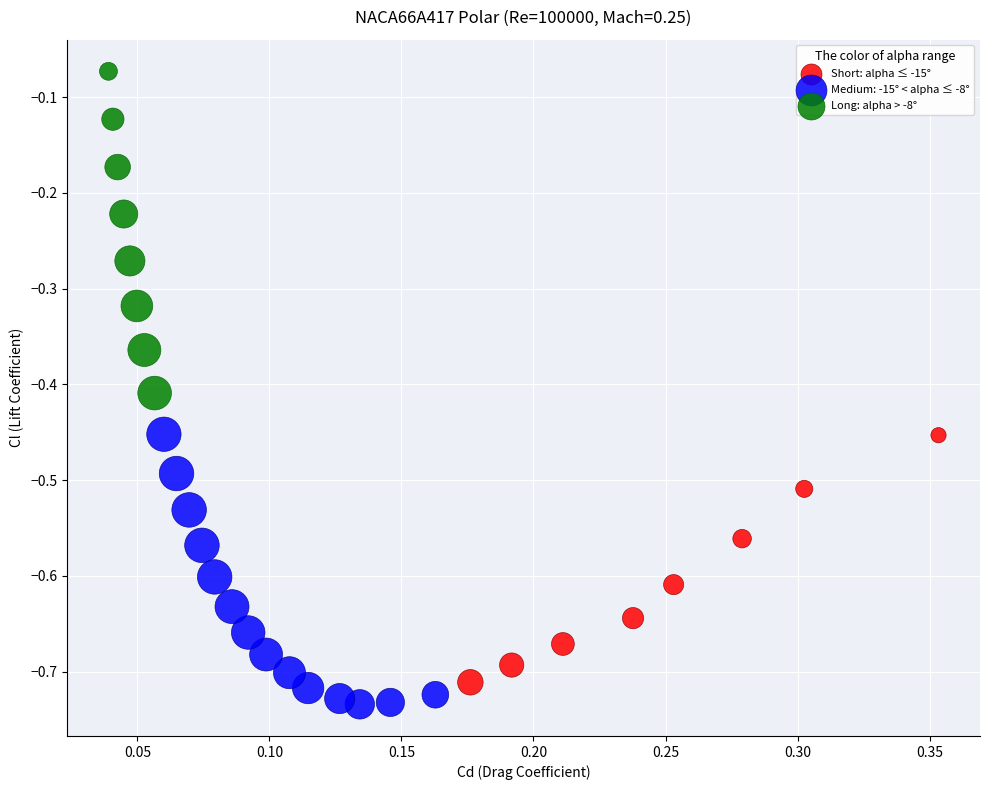

Which series contains the highest Y value?

Long: alpha > -8°